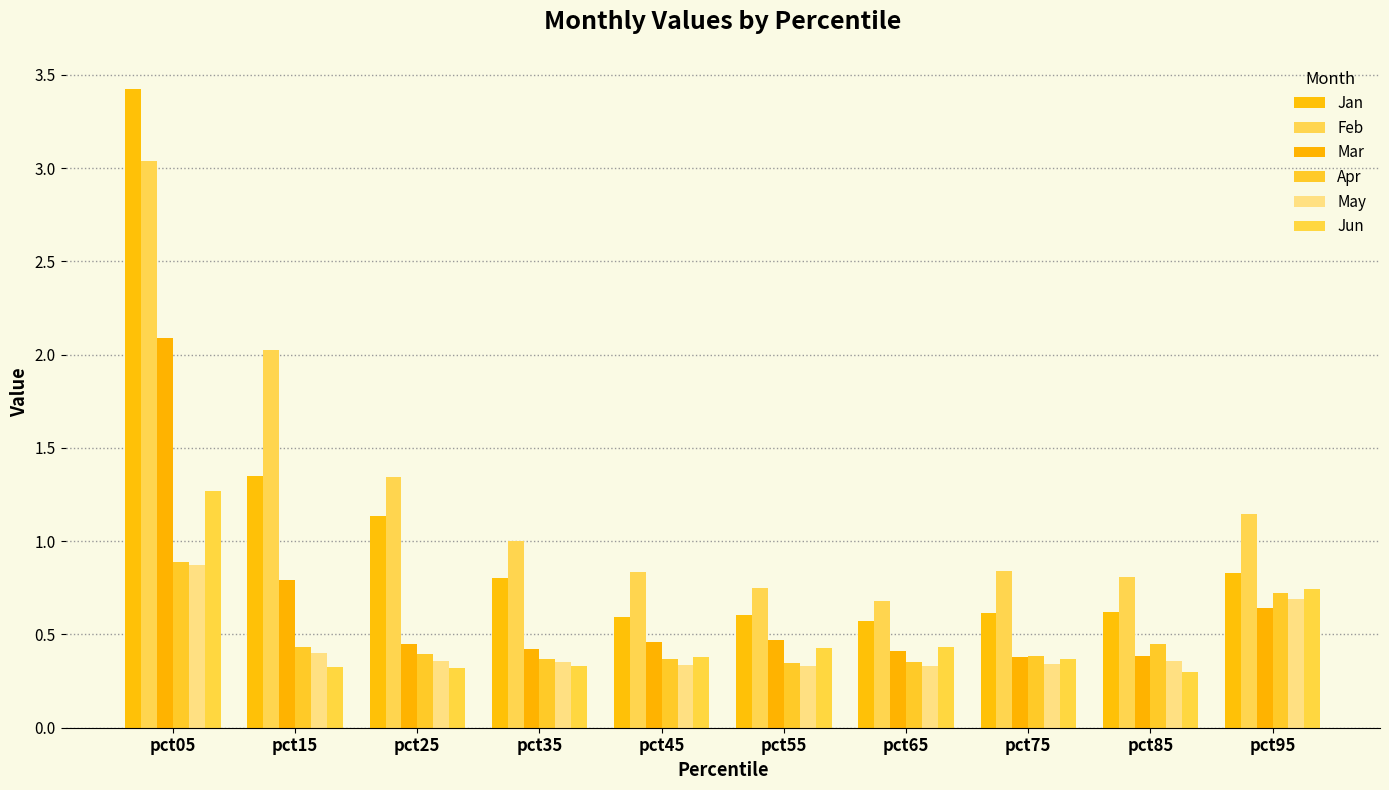

At pct05, list the series in order from largest to smallest.

Jan, Feb, Mar, Jun, Apr, May